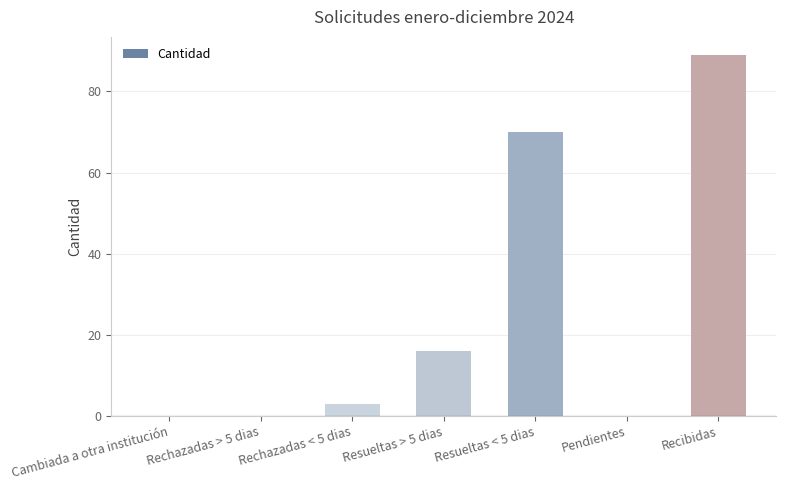

Which category has the highest value across all series?

Recibidas